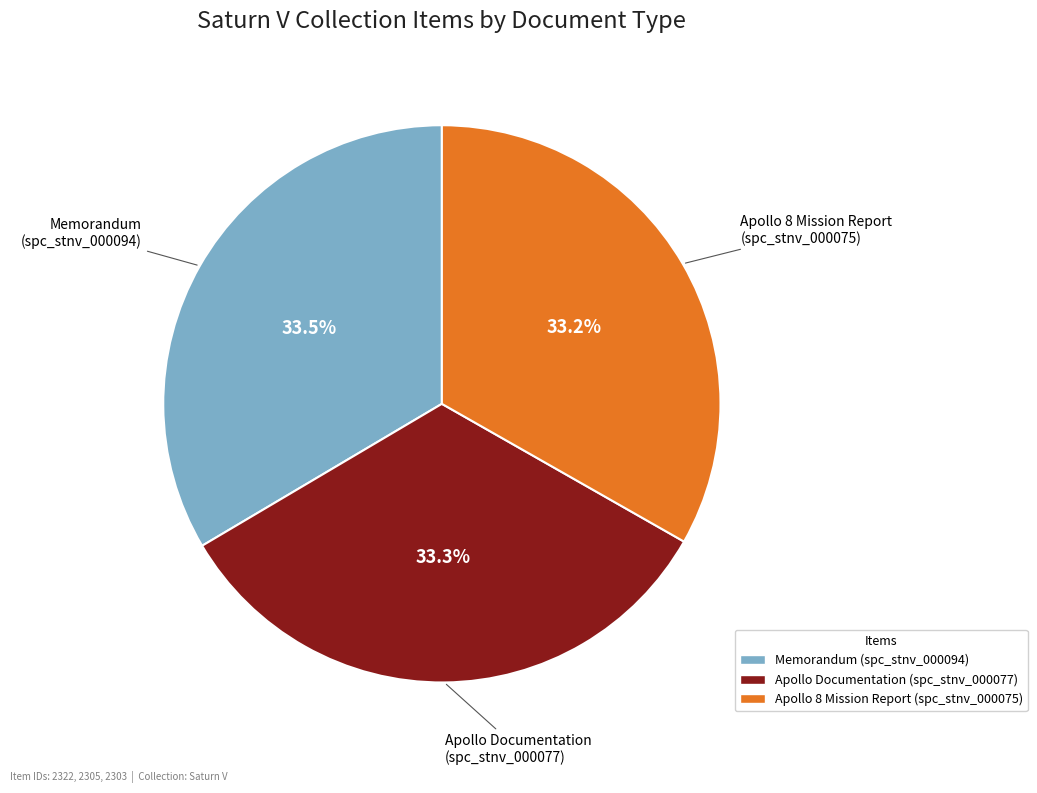

How many segments does this pie chart have?

3